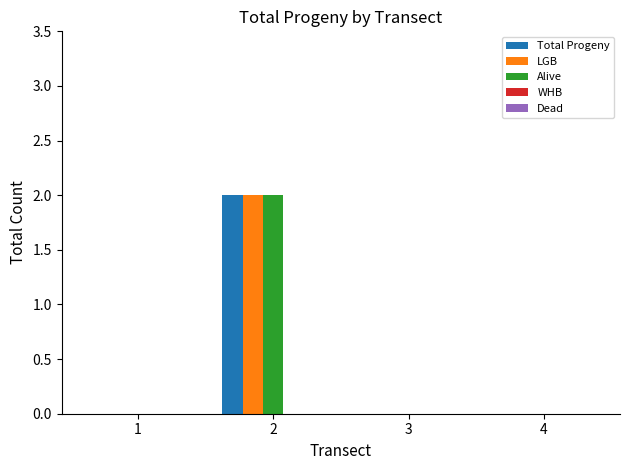

Is it true that Total Progeny equals -1 at 1?

False